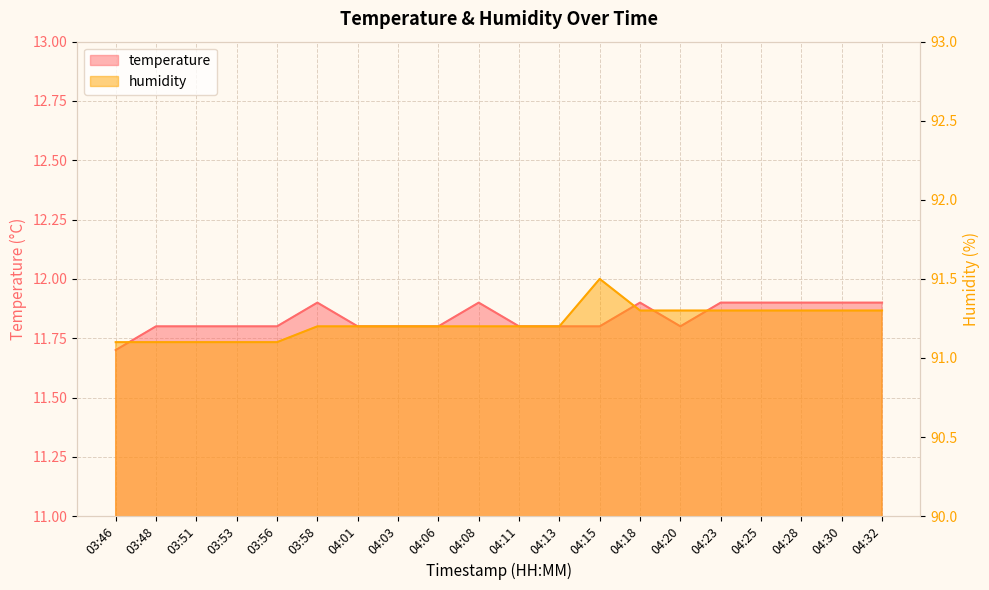

Reading left to right, what are all the values shown in this chart?

temperature: 03:46=11.7	03:48=11.8	03:51=11.8	03:53=11.8	03:56=11.8	03:58=11.9	04:01=11.8	04:03=11.8	04:06=11.8	04:08=11.9	04:11=11.8	04:13=11.8	04:15=11.8	04:18=11.9	04:20=11.8	04:23=11.9	04:25=11.9	04:28=11.9	04:30=11.9	04:32=11.9
humidity: 03:46=91.1	03:48=91.1	03:51=91.1	03:53=91.1	03:56=91.1	03:58=91.2	04:01=91.2	04:03=91.2	04:06=91.2	04:08=91.2	04:11=91.2	04:13=91.2	04:15=91.5	04:18=91.3	04:20=91.3	04:23=91.3	04:25=91.3	04:28=91.3	04:30=91.3	04:32=91.3